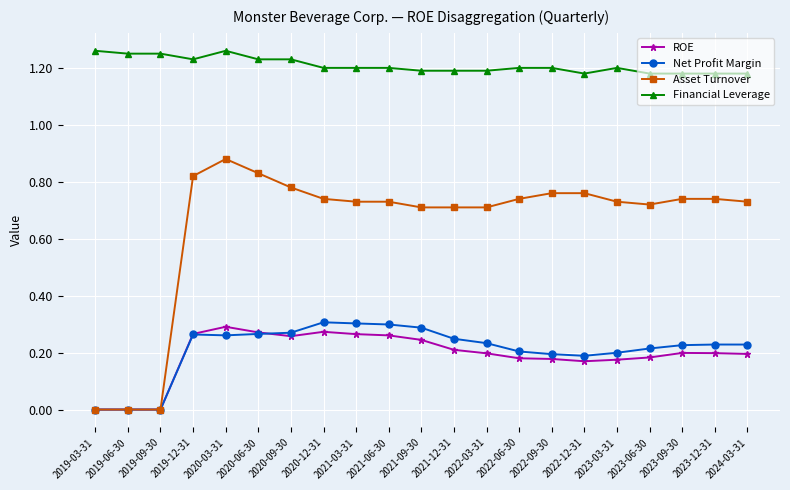

True or false: Net Profit Margin has a value of 0.1 at 2019-06-30.

False